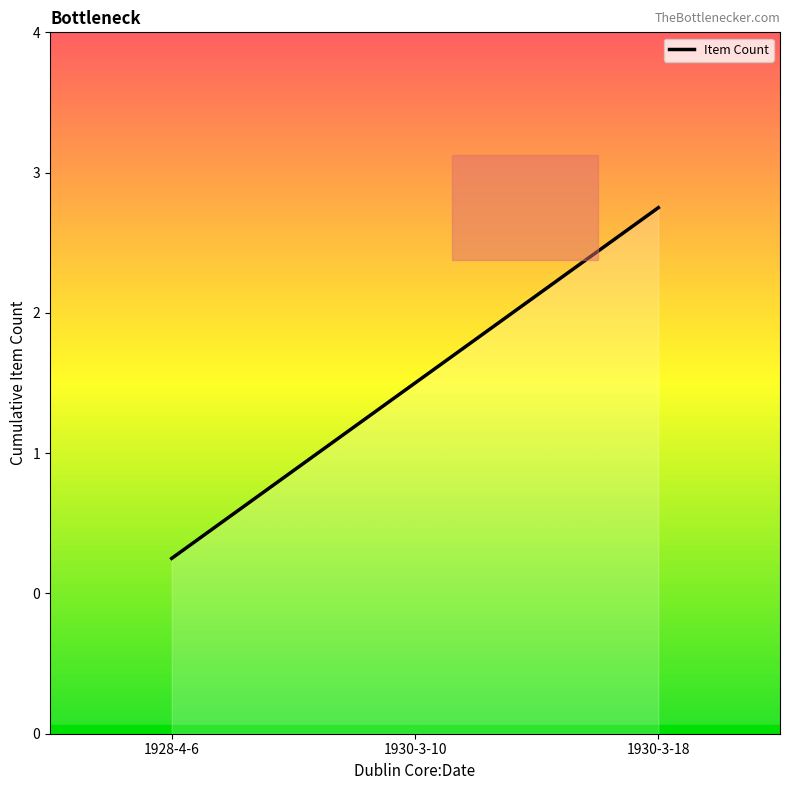

What is the value of the 2nd point from the left?

2